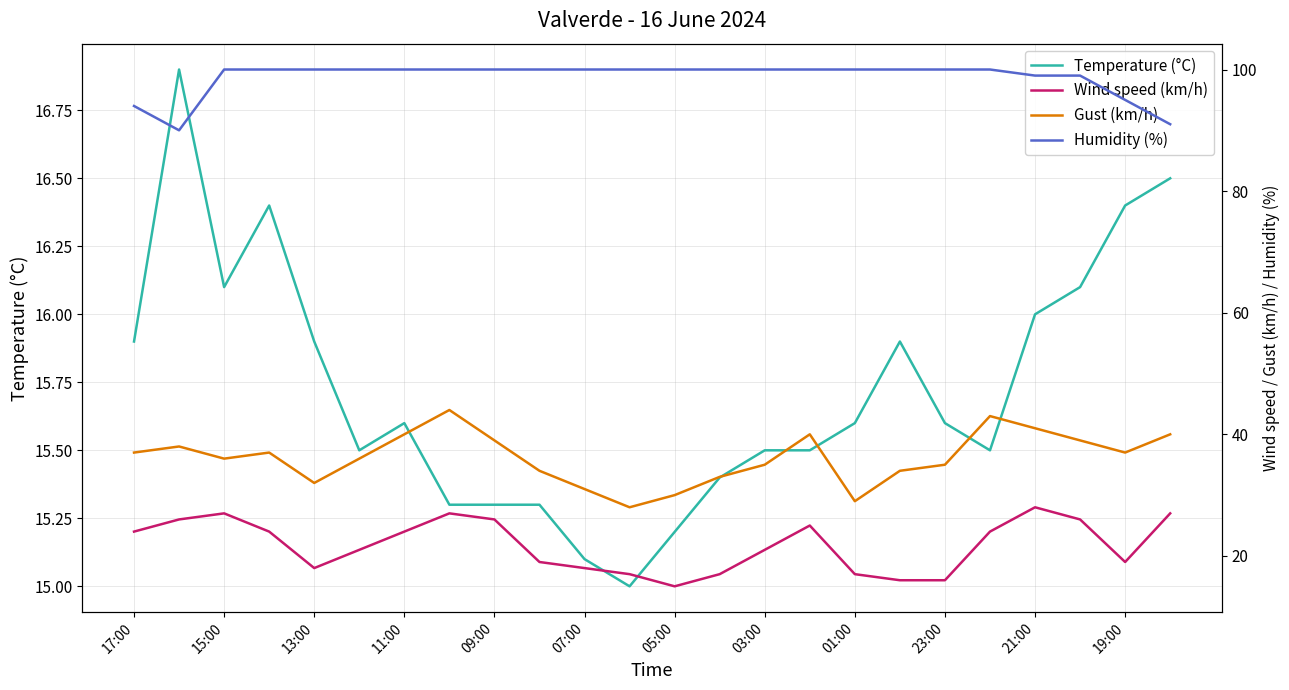

How many lines are shown in the chart?

4